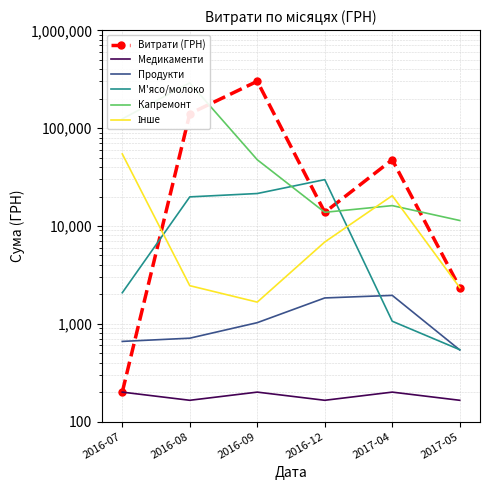

Rank the series at 2016-09 from highest to lowest value.

Витрати (ГРН), Капремонт, М'ясо/молоко, Інше, Продукти, Медикаменти